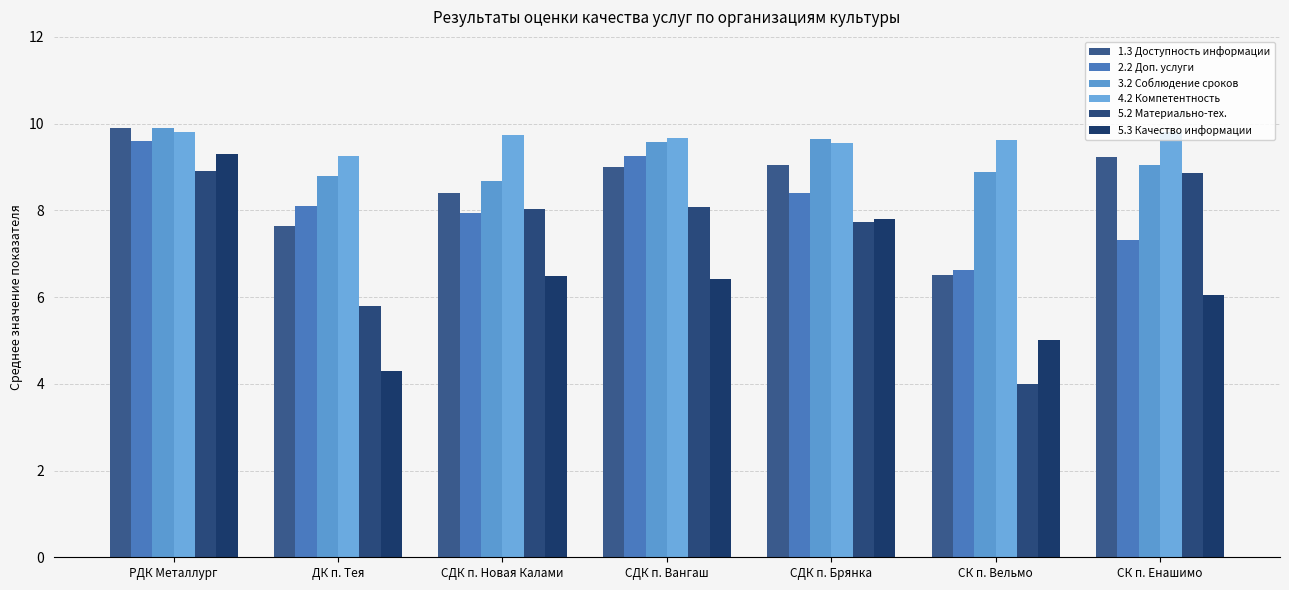

What is the difference between the maximum and minimum values in the 2.2 Доп. услуги series?

3.0